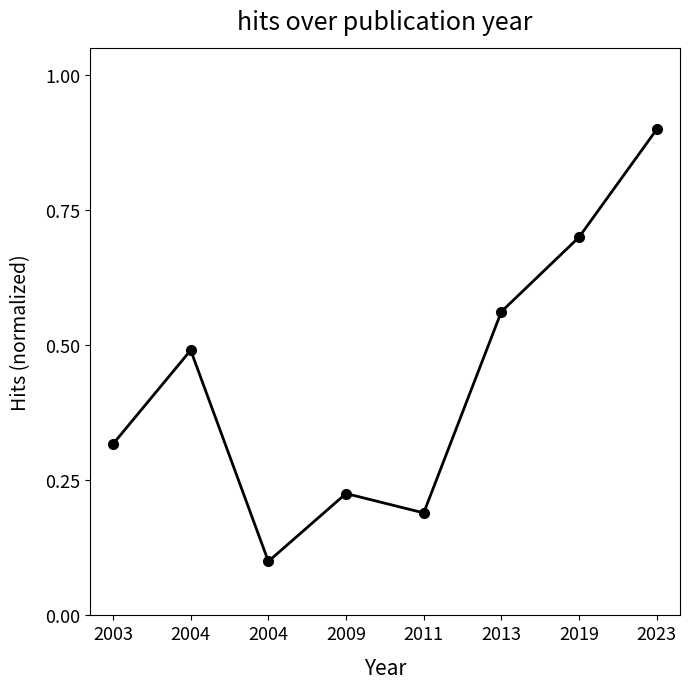

True or false: the data has more than 1 interior local peaks.

True